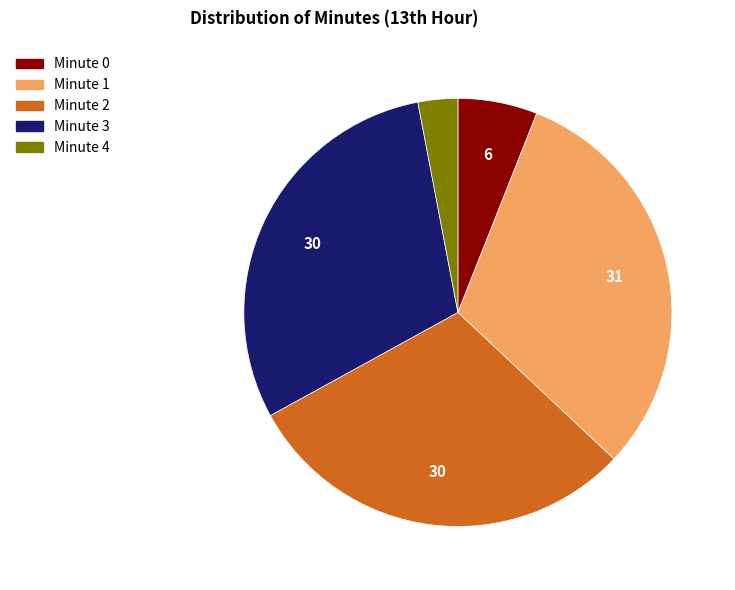

How many slices are in this pie chart?

5